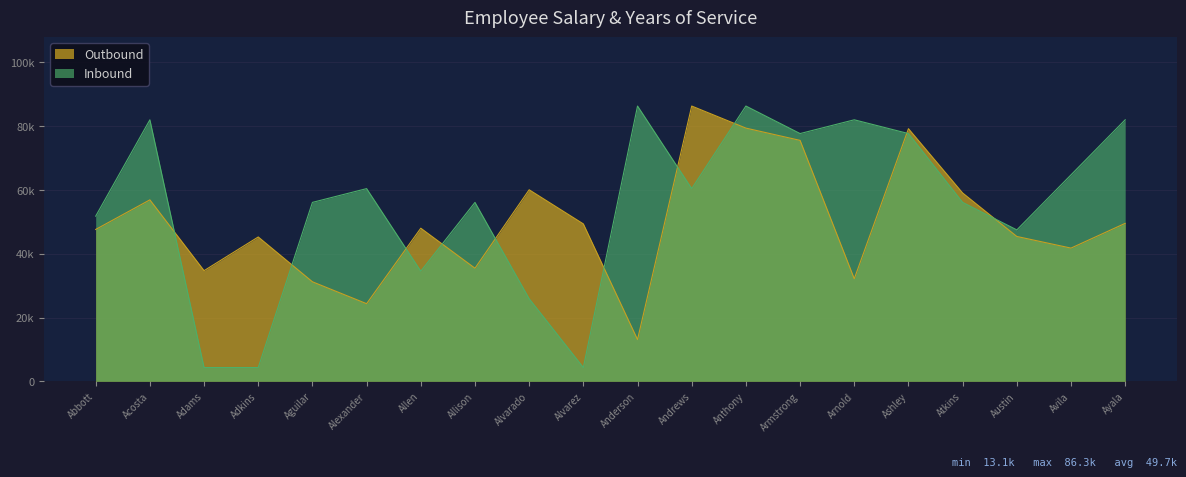

Where is the first local maximum for Inbound?

Acosta